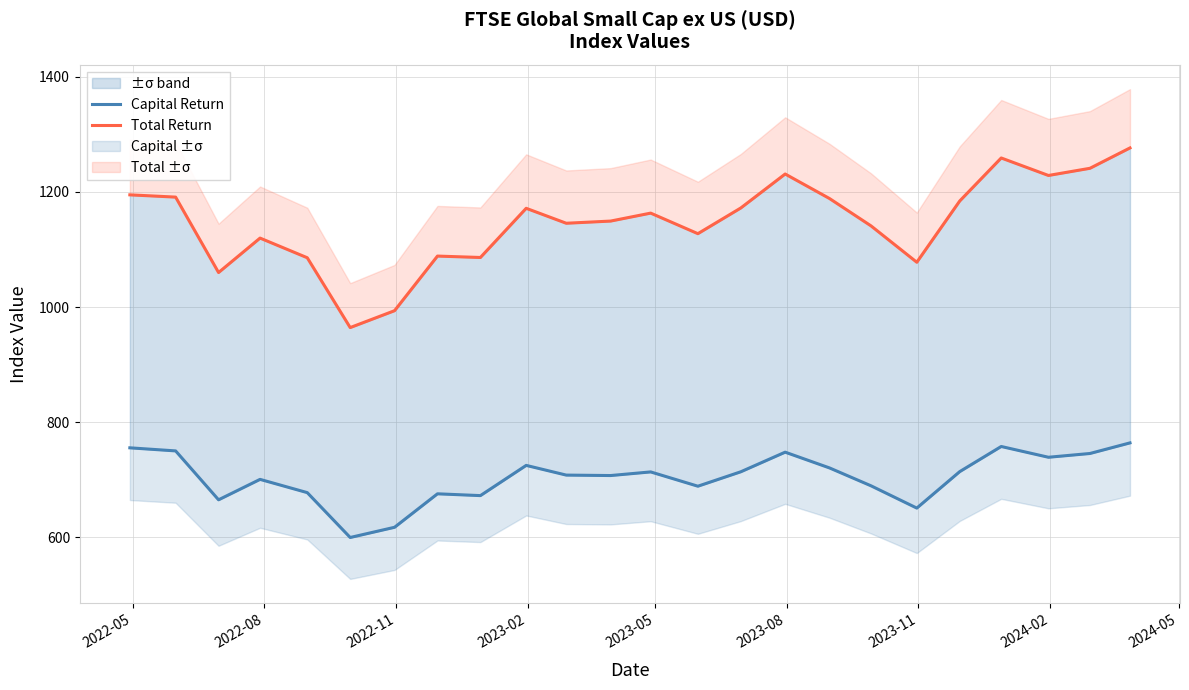

Count the number of categories in the chart.

24